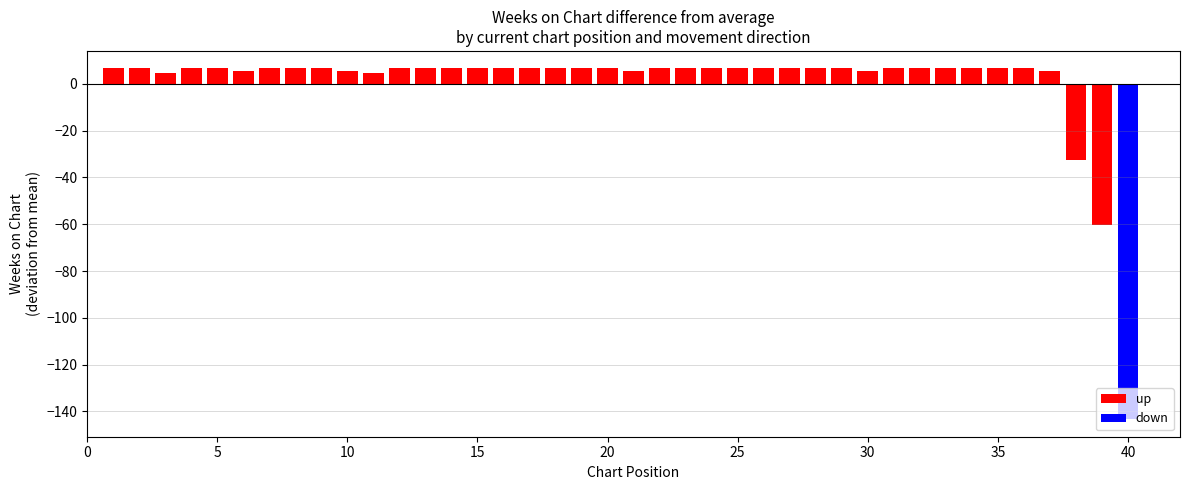

What is the greatest value displayed?

6.6